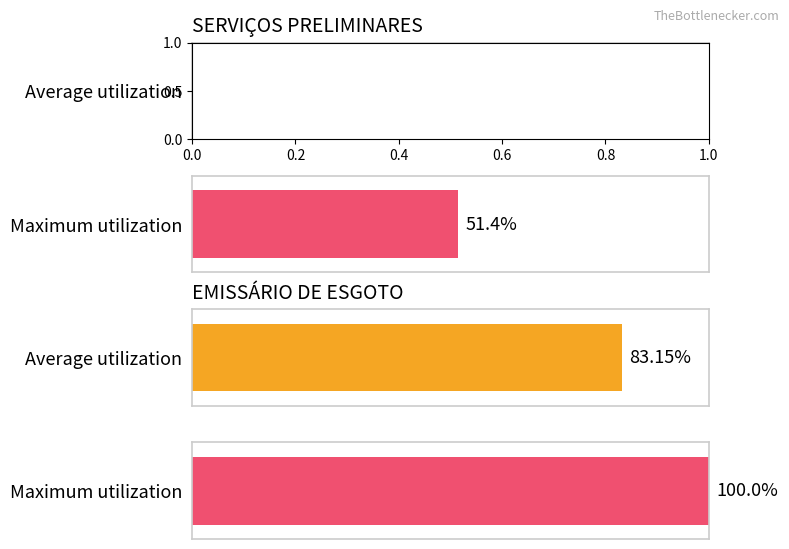

What are all the series names shown in the legend?

Average utilization, Maximum utilization